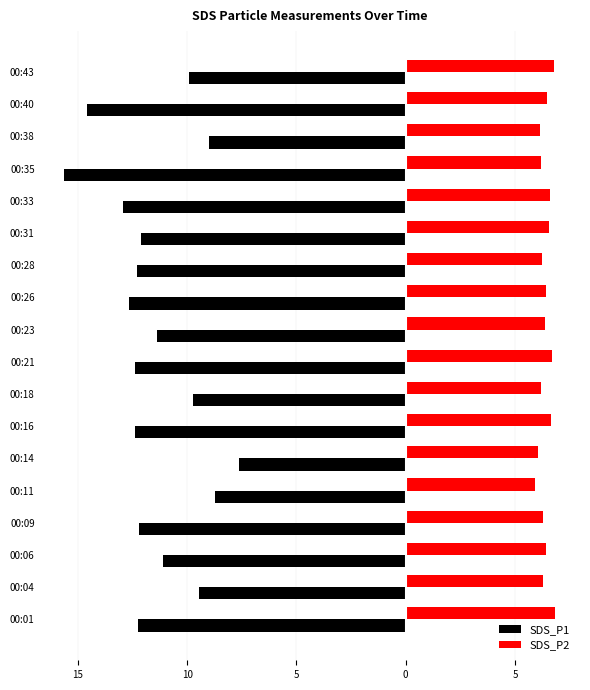

What is the maximum value shown in the chart?

6.8